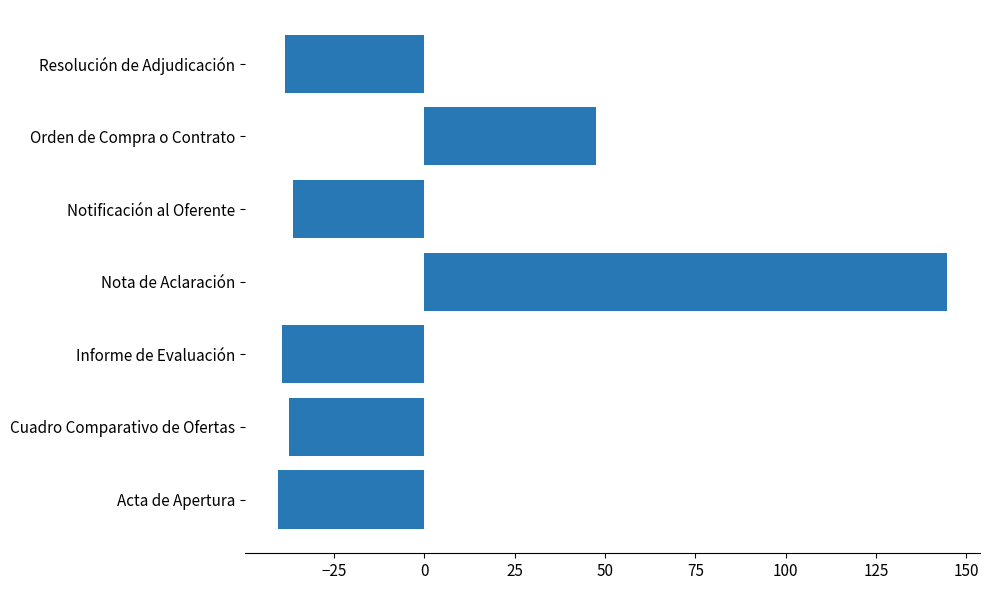

Reading top to bottom, transcribe all the data shown in this chart.

-38.4	47.6	-36.4	144.6	-39.4	-37.4	-40.4